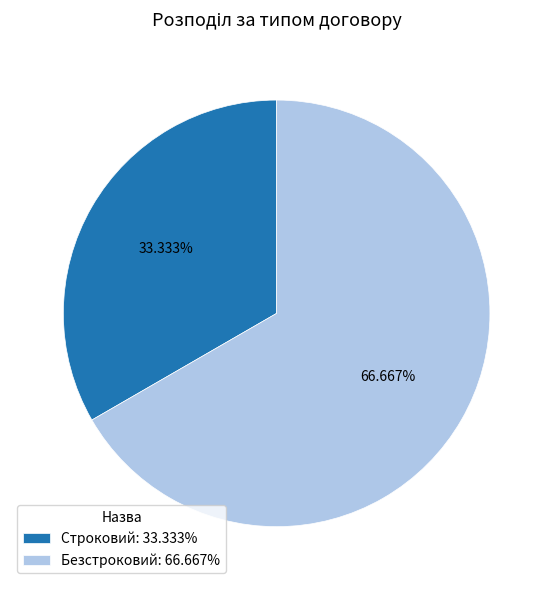

Is there any slice that represents more than half of the pie?

Yes